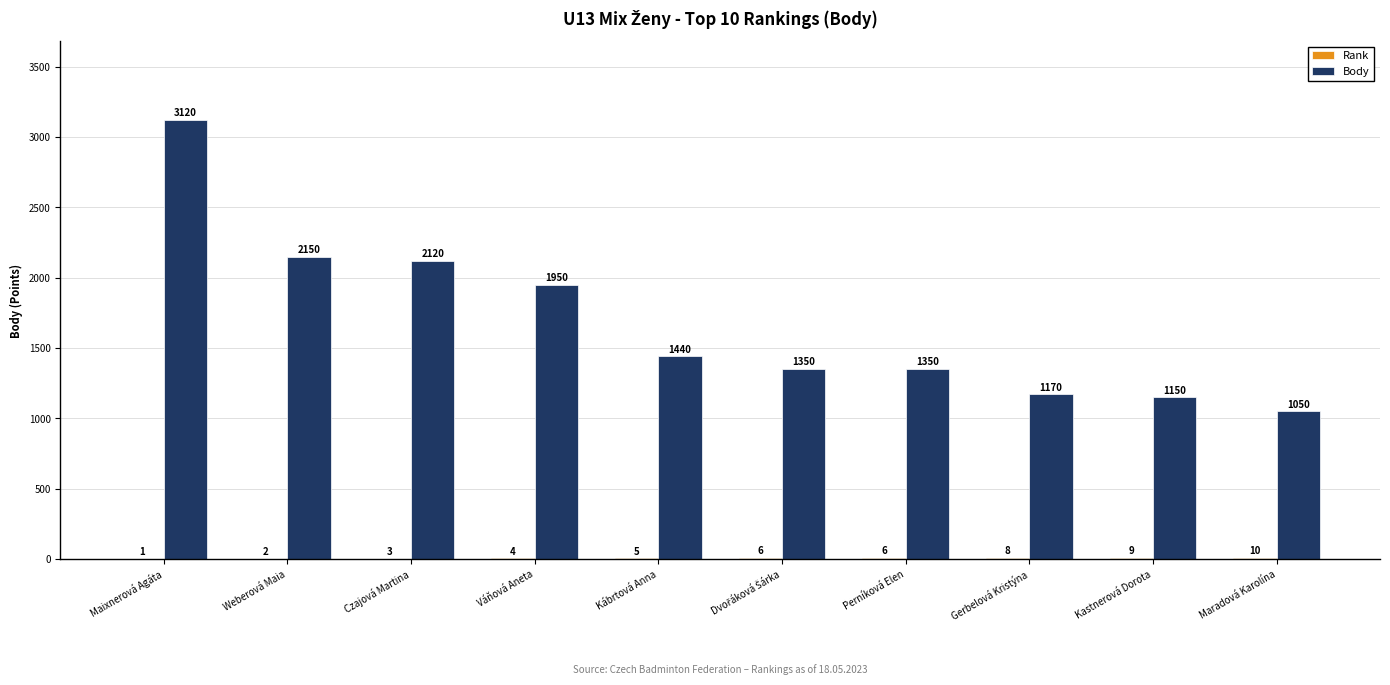

What is the total value across all series at Gerbelová Kristýna?

1178